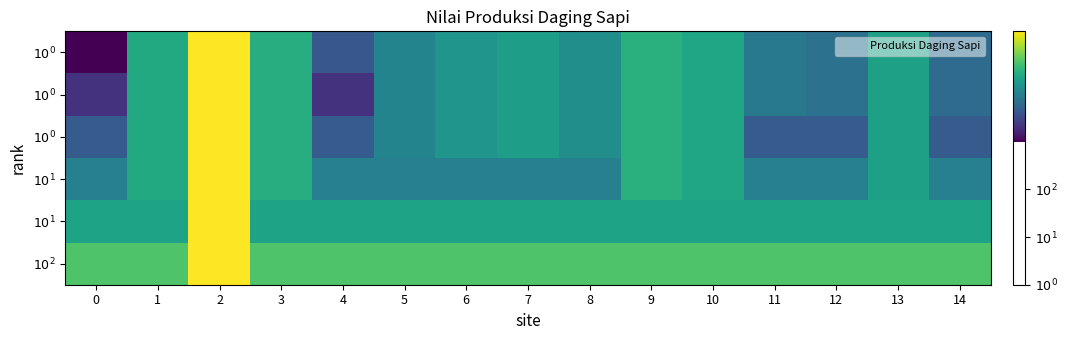

What is the spread (max minus min) of values at 4?

1.3